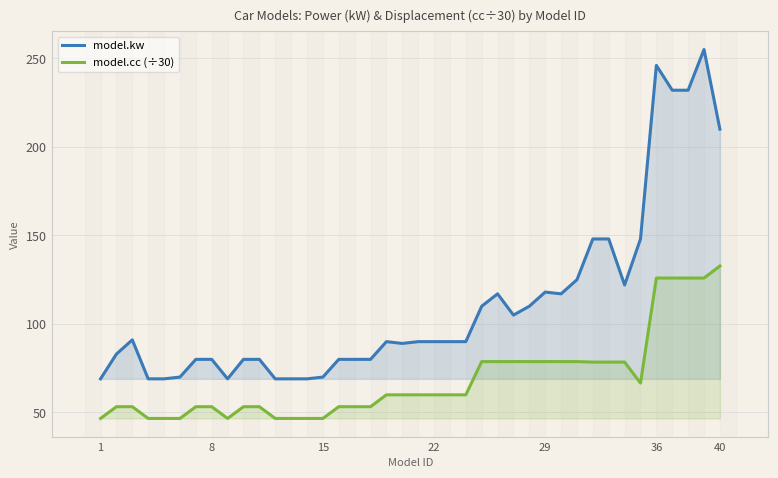

Does the chart have visible grid lines?

Yes